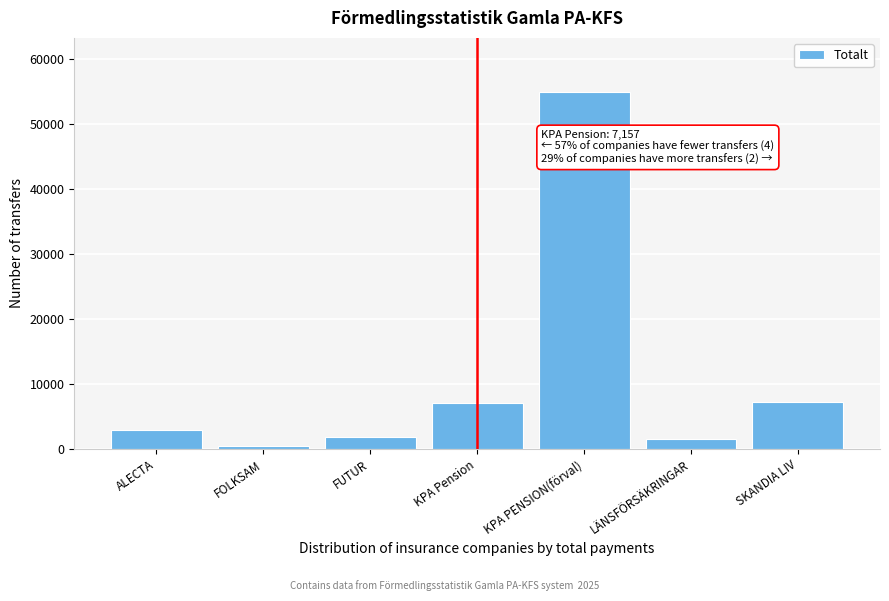

What is the label of the 3rd bar from the right?

KPA PENSION(förval)